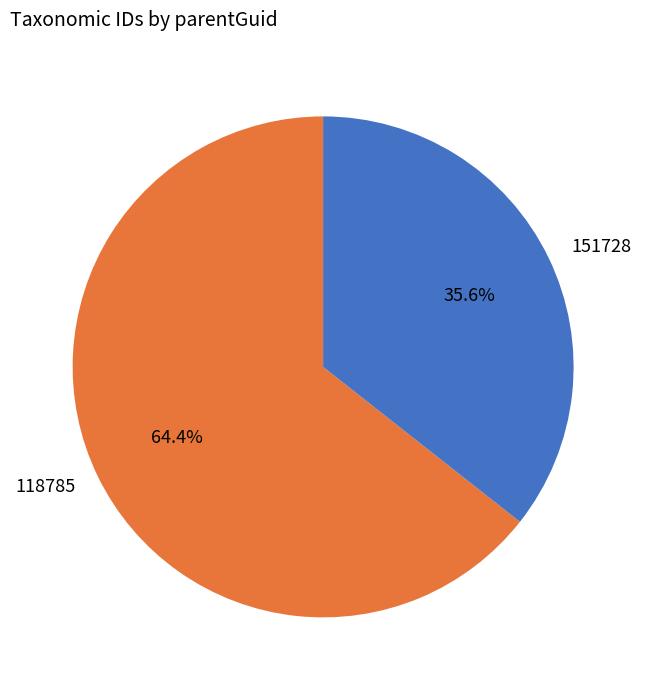

Is the sum of 118785 and 151728 greater than half?

Yes